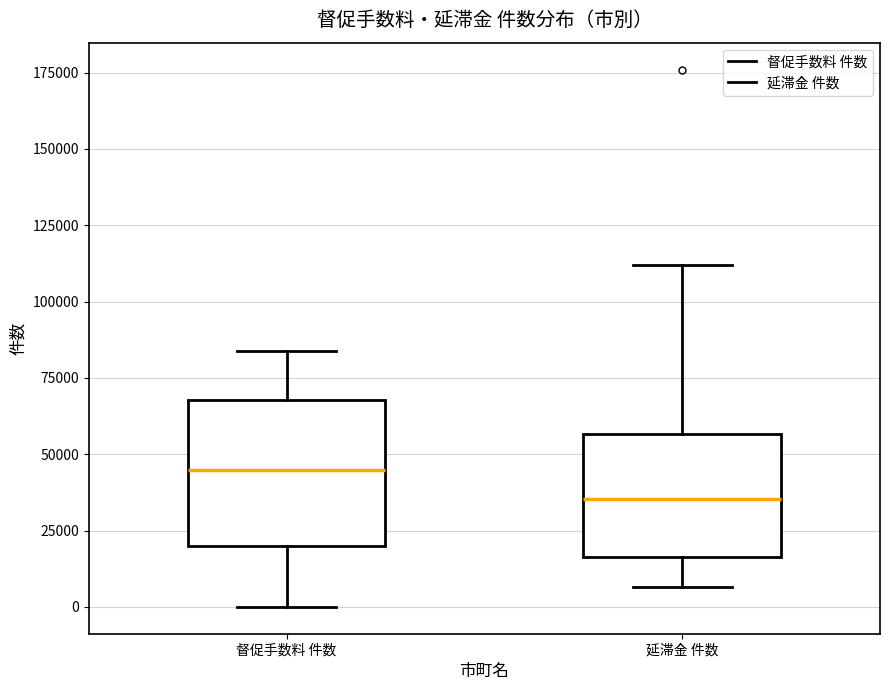

Which box has the lowest median line?

延滞金 件数